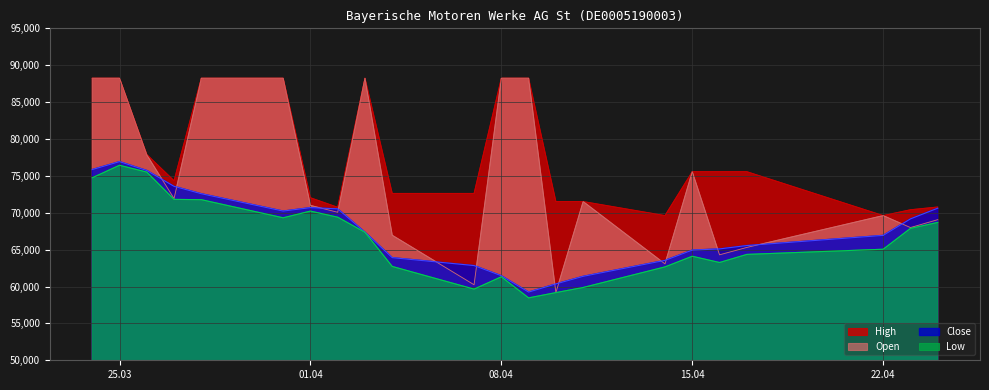

Which category has the lowest value in the Close series?

09.04.2025